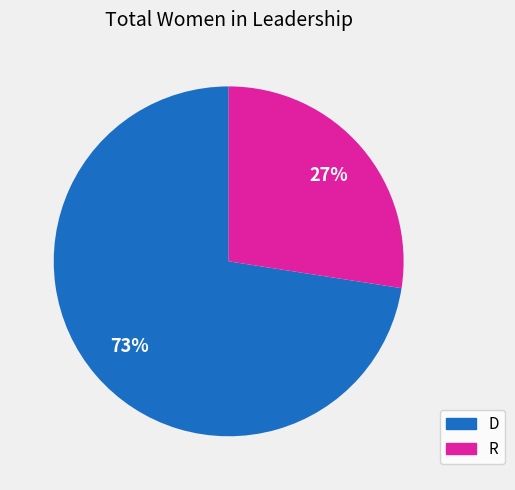

To the nearest percent, what is the average slice percentage?

50%